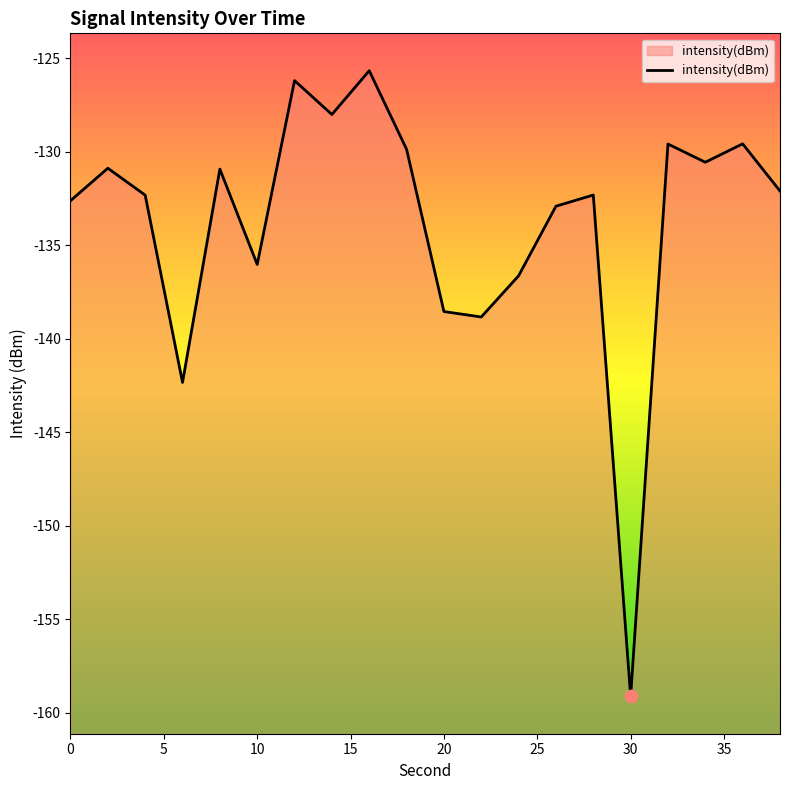

What is the change in value from 0 to 30?

-26.5